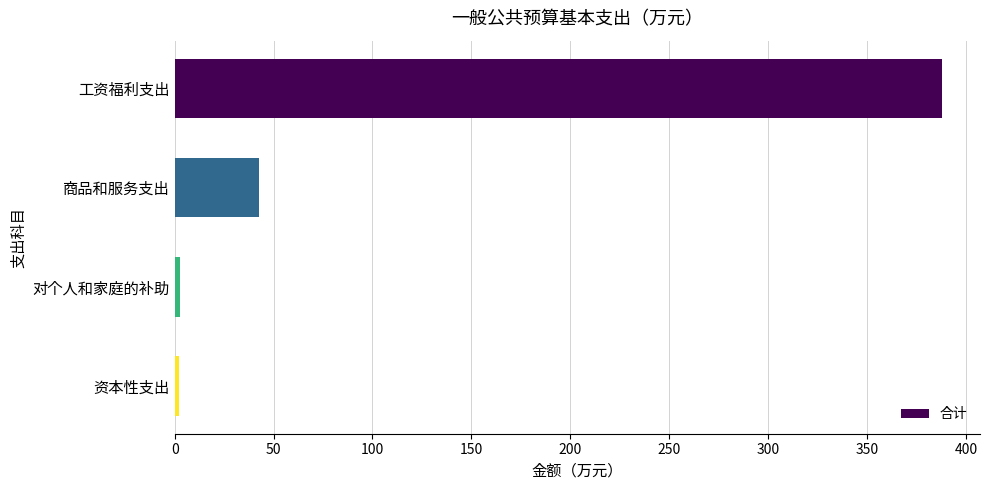

Which has a higher value, 资本性支出 or 工资福利支出?

工资福利支出